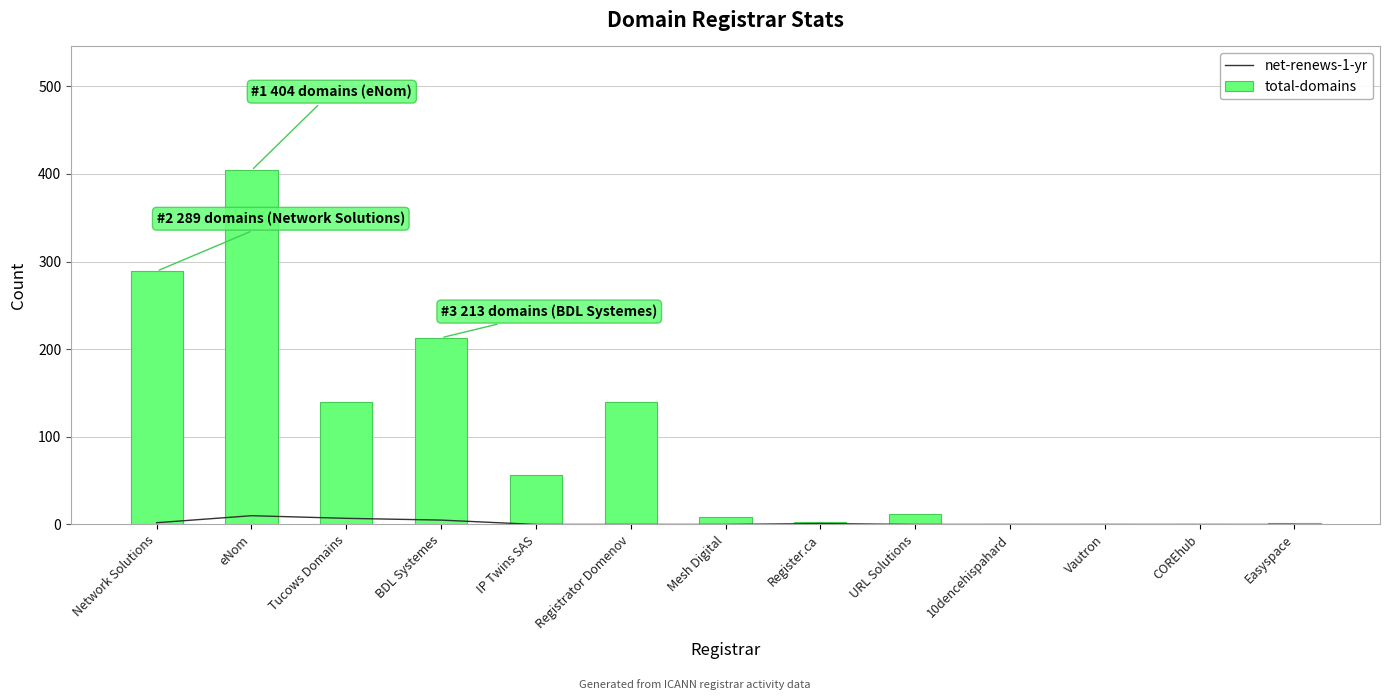

List the series in order of their peak value, highest first.

total-domains, net-renews-1-yr